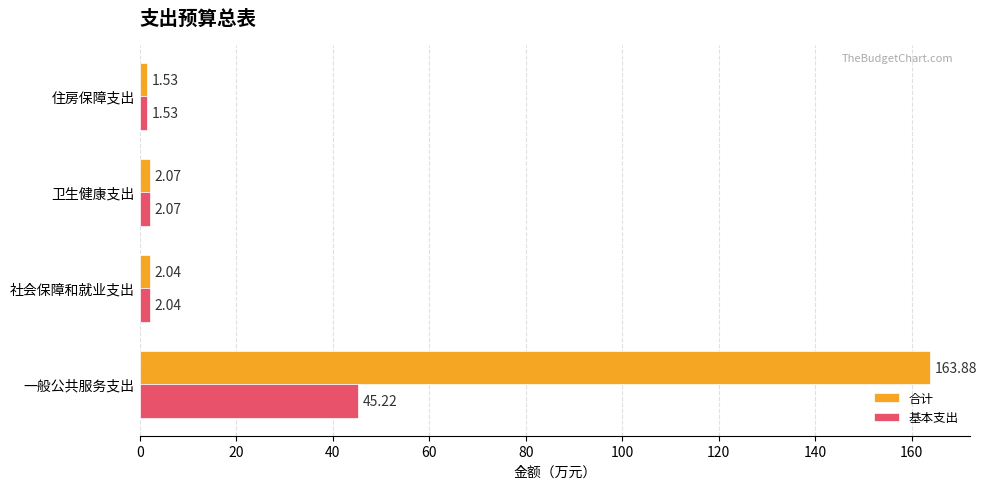

List the series in order of their peak value, lowest first.

基本支出, 合计